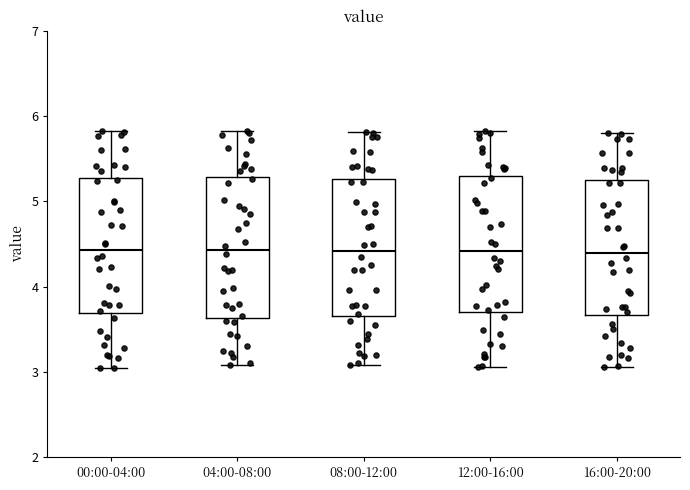

Where does the upper whisker of the box for 00:00-04:00 end on the y-axis? The values are not printed on the chart, so give them approximately, as read against the axis.

5.8